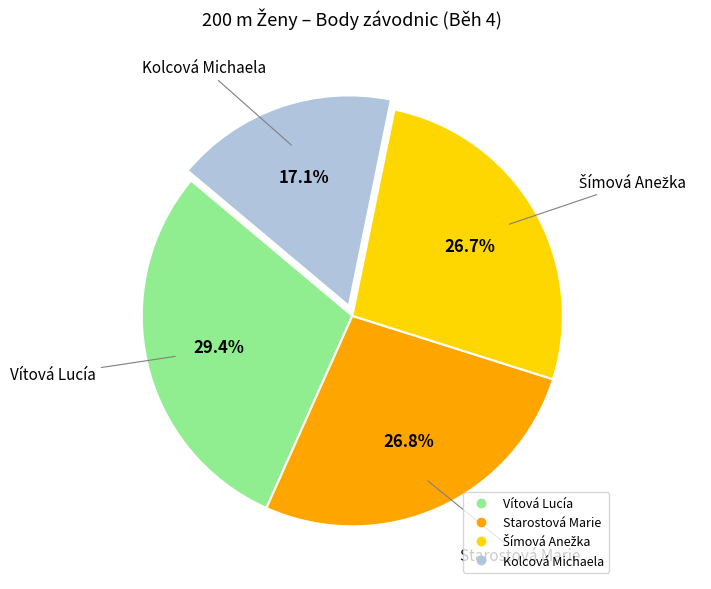

Which category has the smallest portion of the pie?

Kolcová Michaela